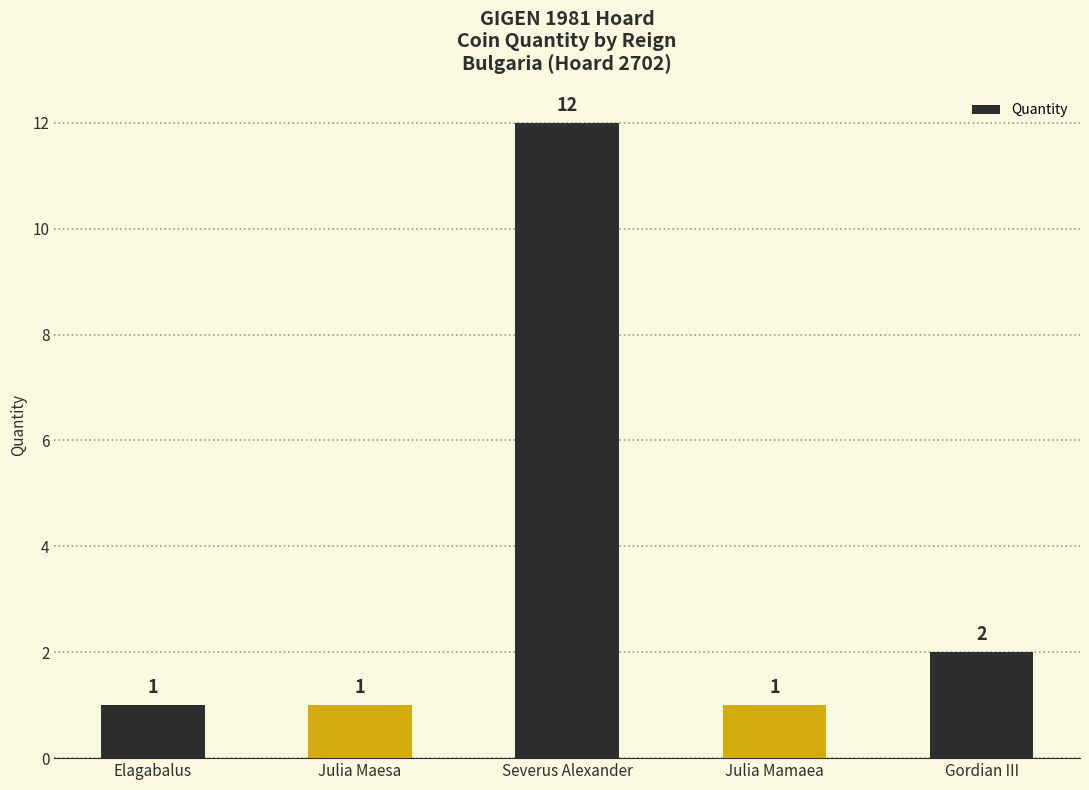

How many bars are there in total?

5